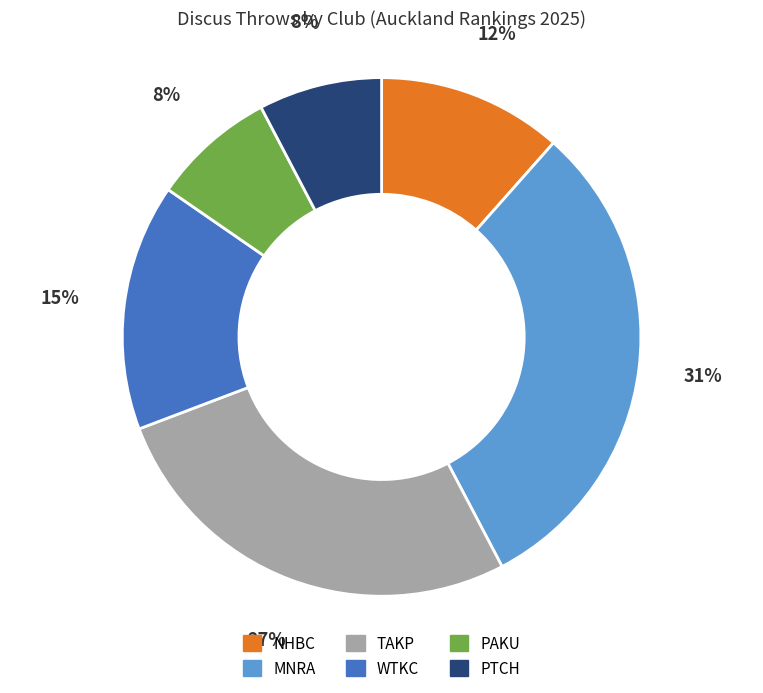

How many segments does this pie chart have?

6